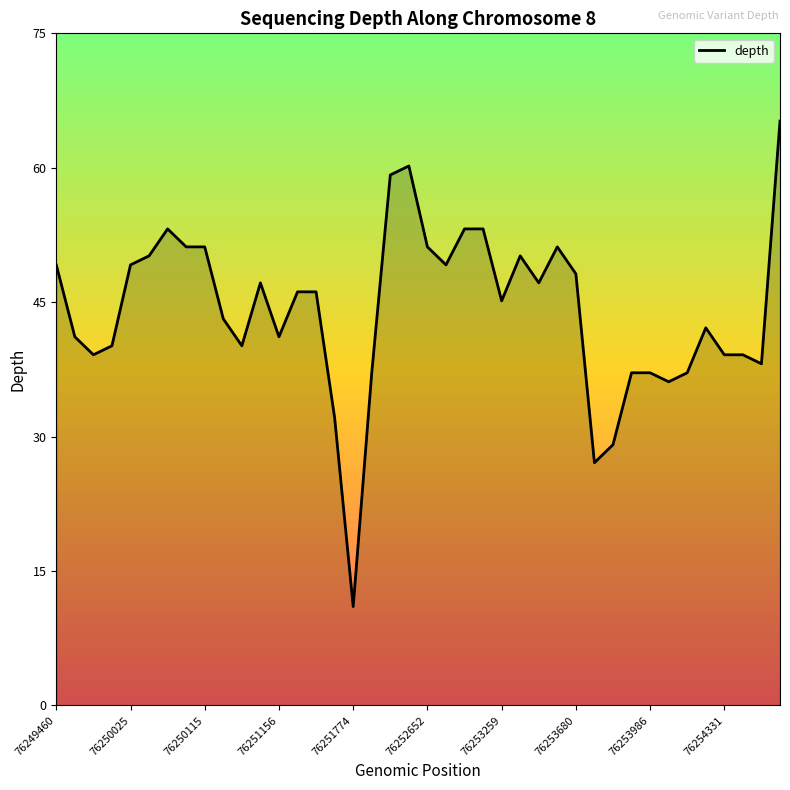

True or false: the data has more than 1 interior local peaks.

True